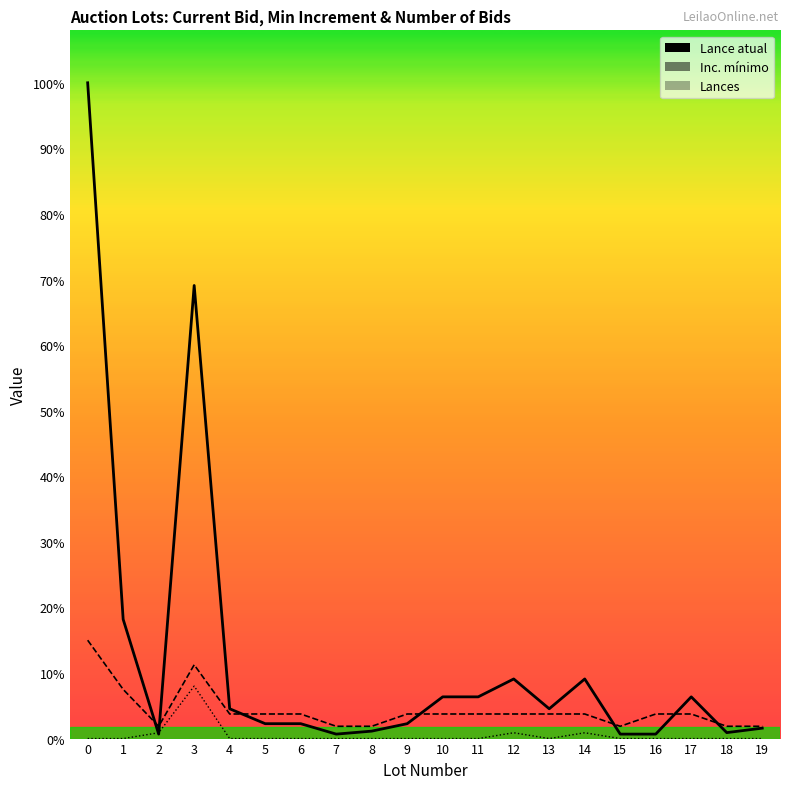

What are all the series names shown in the legend?

Lance atual, Inc. mínimo, Lances